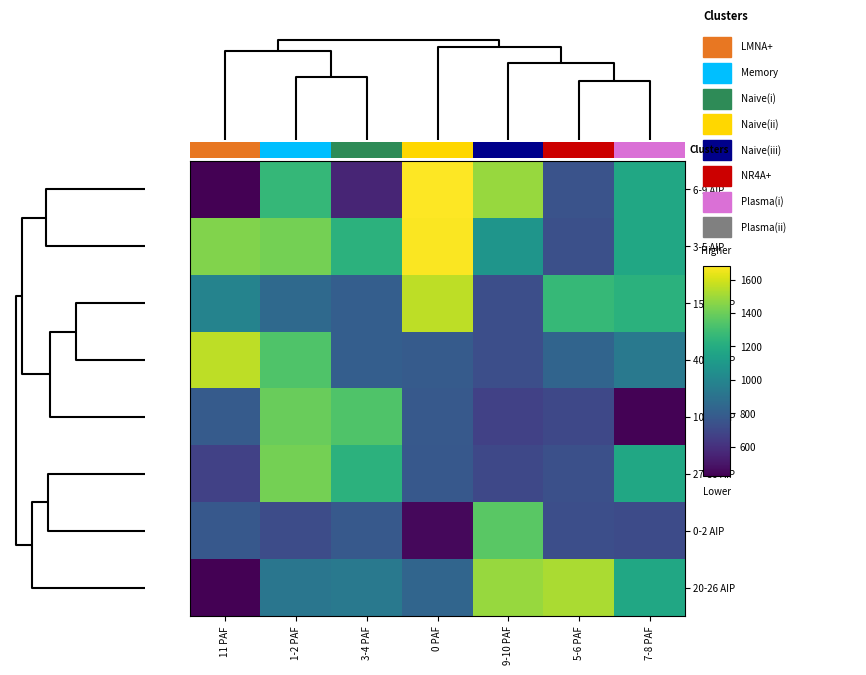

Reading left to right, extract all data points from this chart.

6-9 AIP: 11 PAF=424	1-2 PAF=1263	3-4 PAF=552	0 PAF=1682	9-10 PAF=1489	5-6 PAF=748	7-8 PAF=1171
3-5 AIP: 11 PAF=1442	1-2 PAF=1419	3-4 PAF=1231	0 PAF=1676	9-10 PAF=1079	5-6 PAF=730	7-8 PAF=1173
15-19 AIP: 11 PAF=986	1-2 PAF=852	3-4 PAF=800	0 PAF=1558	9-10 PAF=726	5-6 PAF=1266	7-8 PAF=1228
40-53 AIP: 11 PAF=1558	1-2 PAF=1334	3-4 PAF=800	0 PAF=785	9-10 PAF=726	5-6 PAF=831	7-8 PAF=935
10-14 AIP: 11 PAF=785	1-2 PAF=1394	3-4 PAF=1334	0 PAF=774	9-10 PAF=669	5-6 PAF=697	7-8 PAF=431
27-39 AIP: 11 PAF=669	1-2 PAF=1419	3-4 PAF=1231	0 PAF=770	9-10 PAF=697	5-6 PAF=730	7-8 PAF=1173
0-2 AIP: 11 PAF=770	1-2 PAF=714	3-4 PAF=775	0 PAF=449	9-10 PAF=1362	5-6 PAF=727	7-8 PAF=710
20-26 AIP: 11 PAF=424	1-2 PAF=917	3-4 PAF=935	0 PAF=832	9-10 PAF=1489	5-6 PAF=1523	7-8 PAF=1171